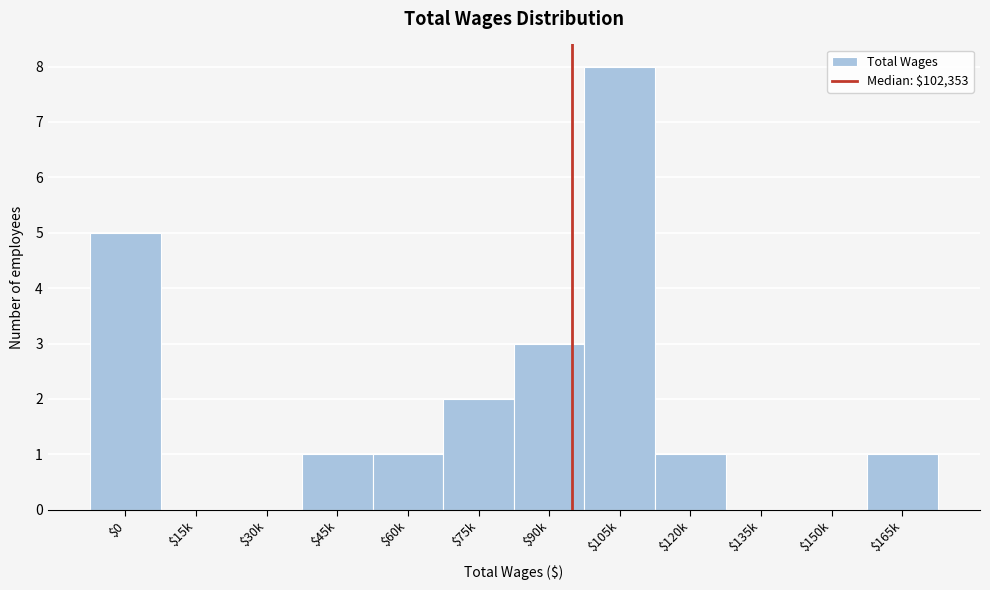

What is the greatest value displayed?

8